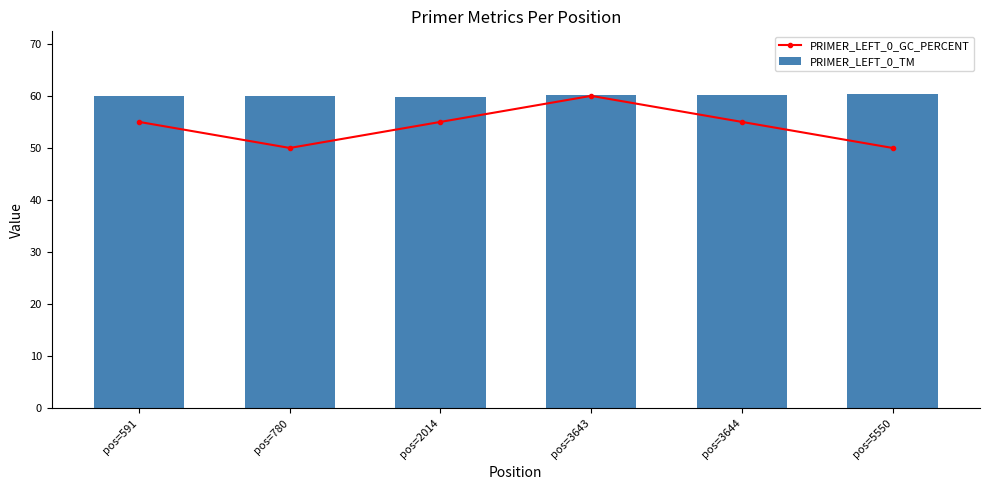

Which has a higher value, pos=3643 or pos=591?

pos=3643